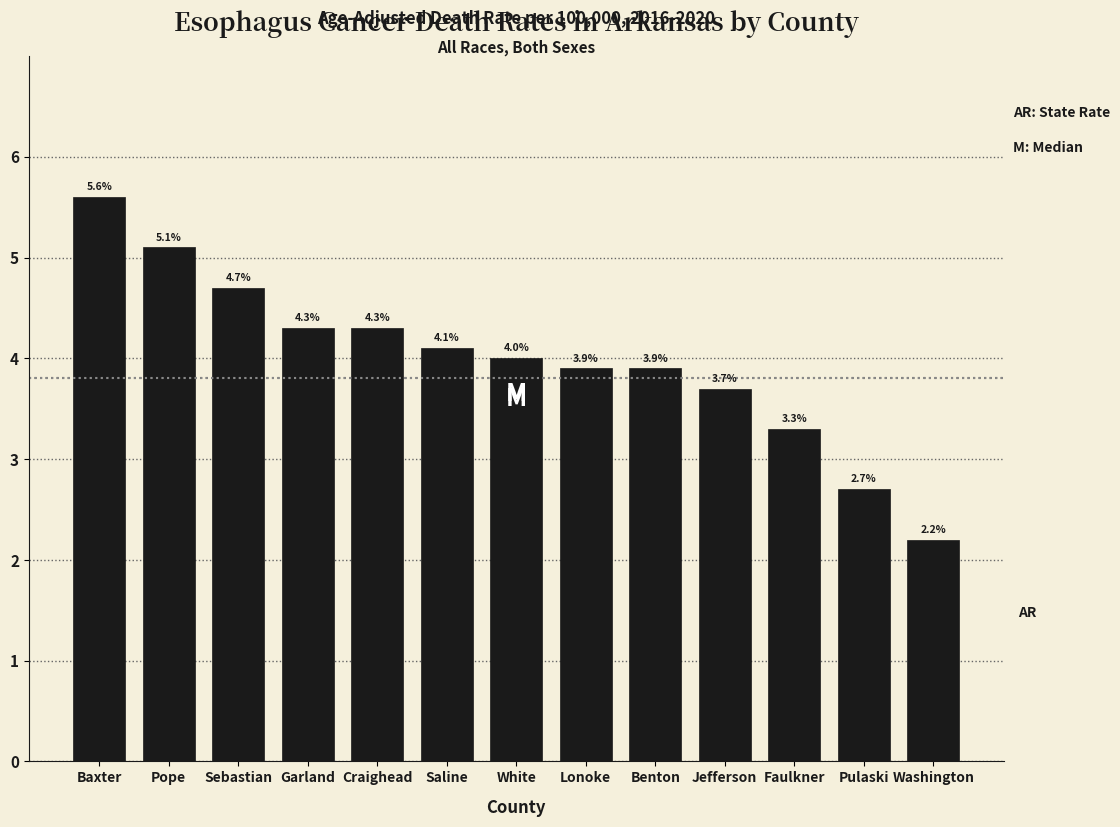

Reading left to right, what are all the values shown in this chart?

Baxter=5.6	Pope=5.1	Sebastian=4.7	Garland=4.3	Craighead=4.3	Saline=4.1	White=4.0	Lonoke=3.9	Benton=3.9	Jefferson=3.7	Faulkner=3.3	Pulaski=2.7	Washington=2.2